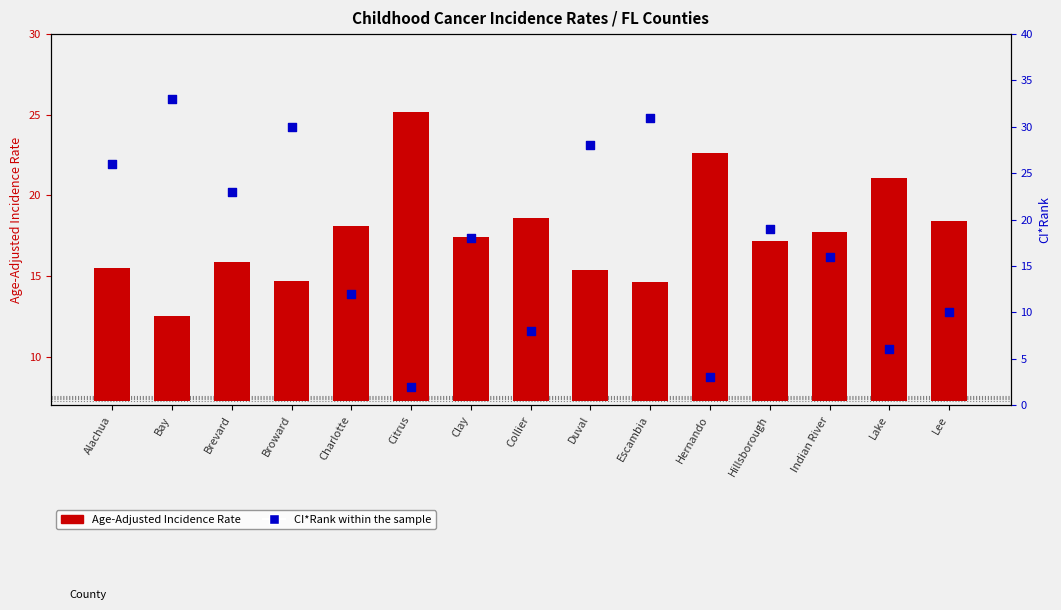

Is the value of CI*Rank within the sample at Alachua greater than the value of Age-Adjusted Incidence Rate at Citrus?

Yes